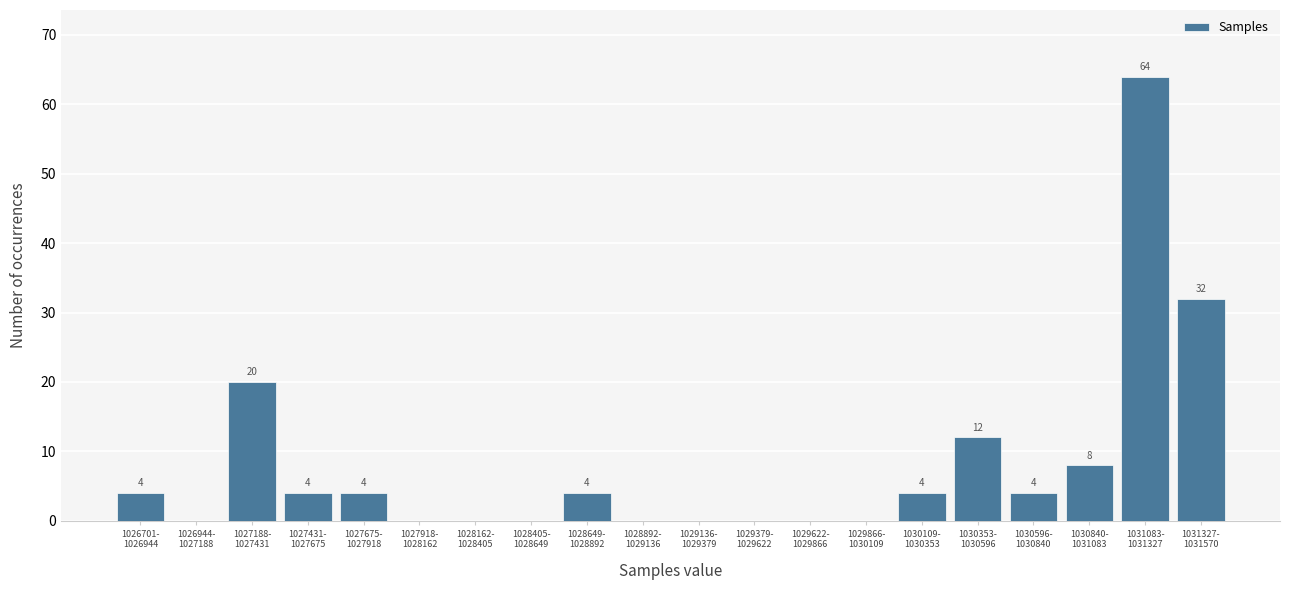

What is the greatest value displayed?

64